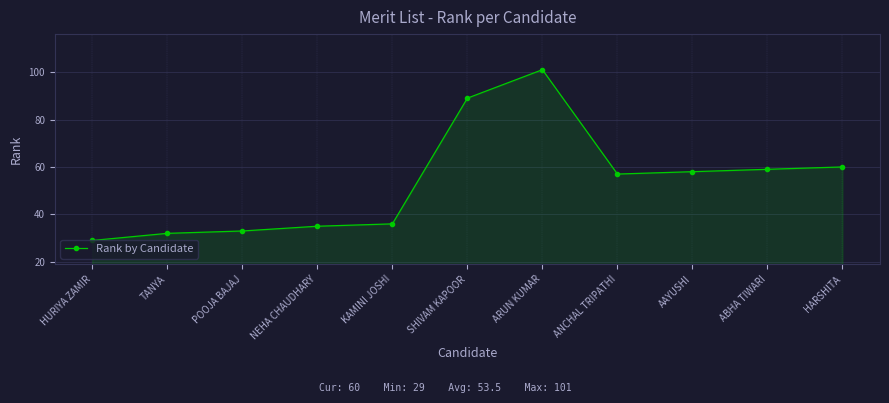

List the labels in order of value, largest first.

ARUN KUMAR, SHIVAM KAPOOR, HARSHITA, ABHA TIWARI, AAYUSHI, ANCHAL TRIPATHI, KAMINI JOSHI, NEHA CHAUDHARY, POOJA BAJAJ, TANYA, HURIYA ZAMIR